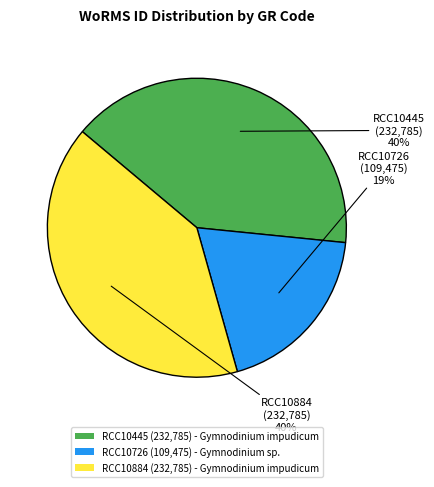

To the nearest percent, what is the combined percentage of RCC10445 (232,785) - Gymnodinium impudicum and RCC10884 (232,785) - Gymnodinium impudicum?

81%